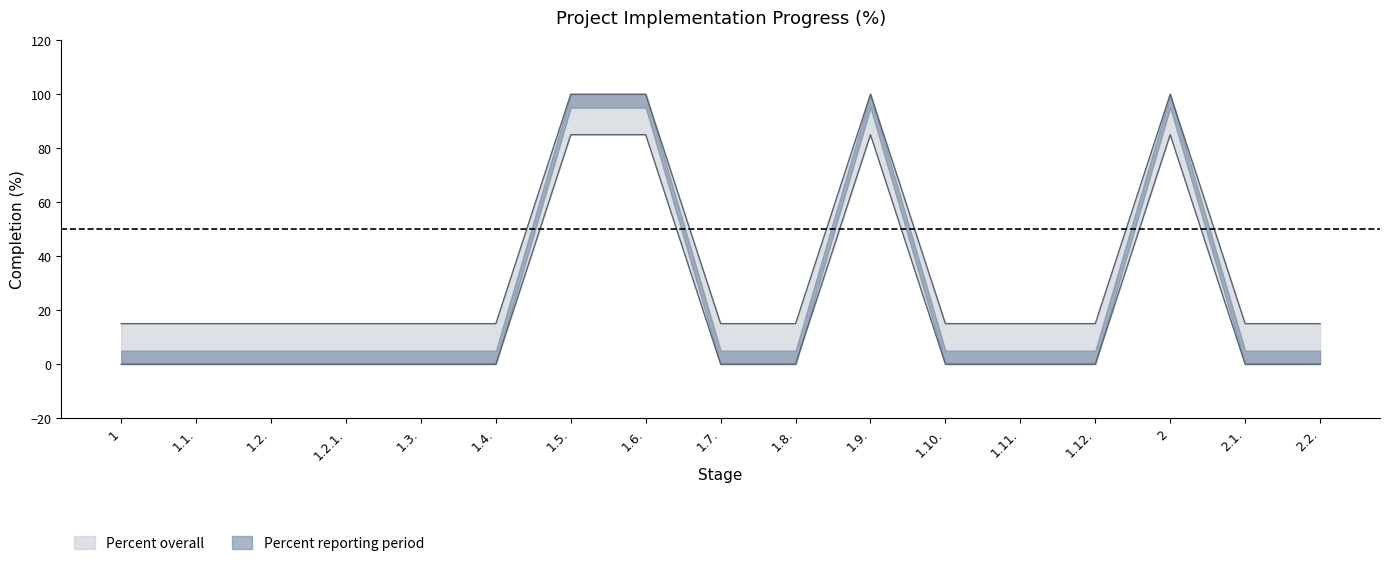

What is the label of the 3rd point from the right?

2